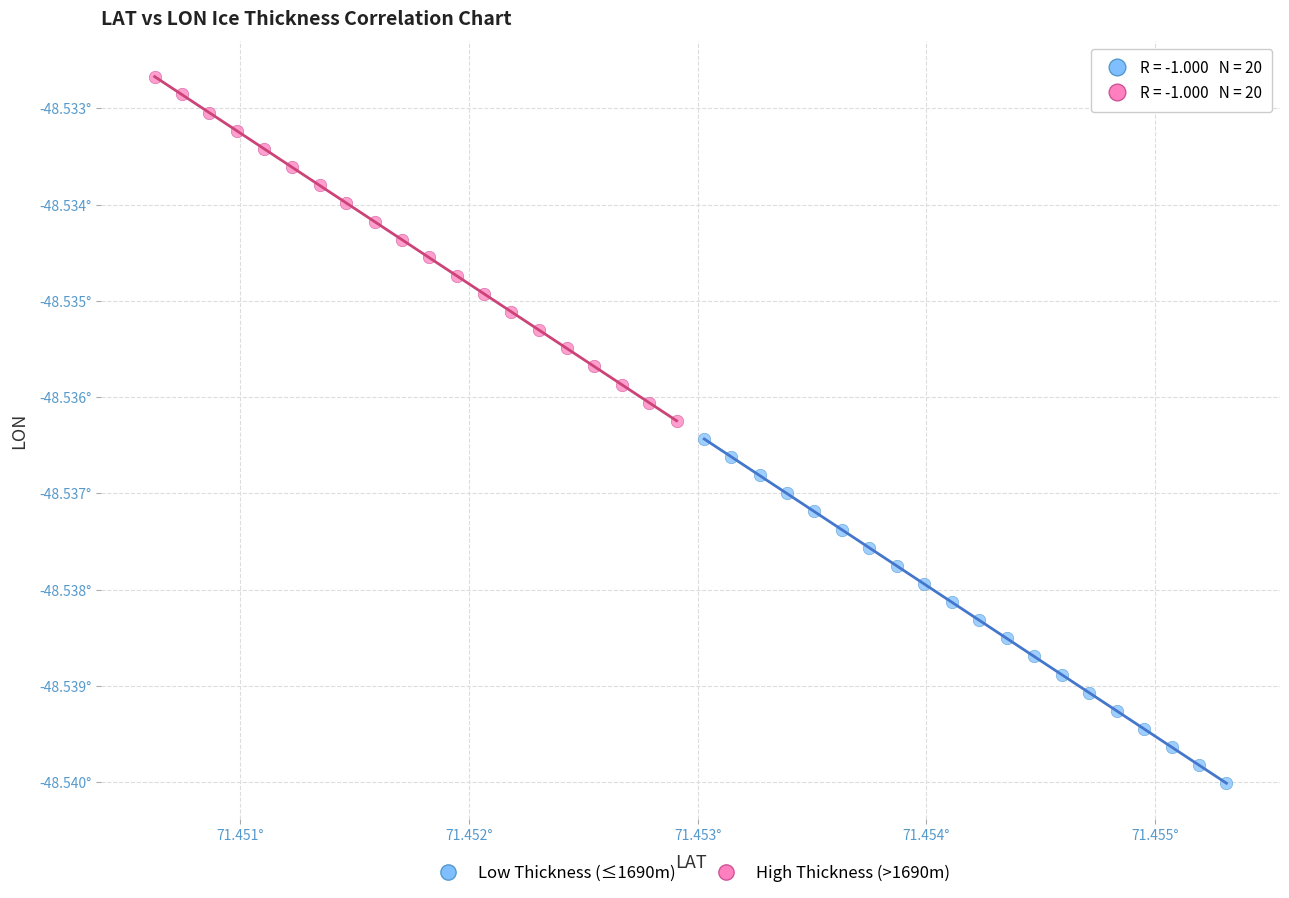

Which series has the largest Y range (max minus min)?

Low Thickness (≤1690m)